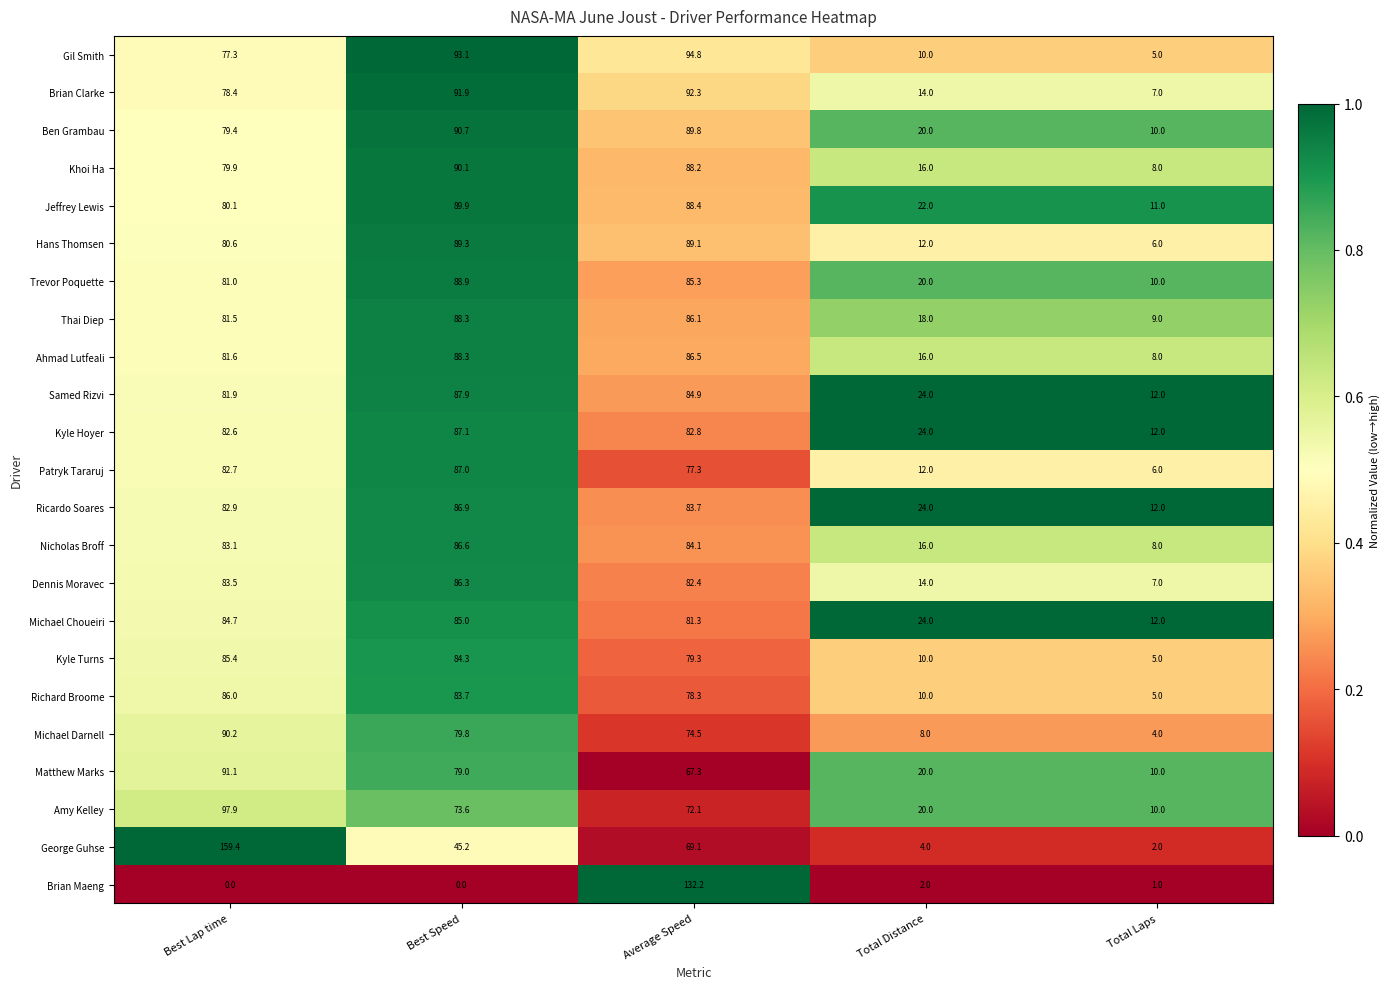

Which series has the widest spread of values?

George Guhse